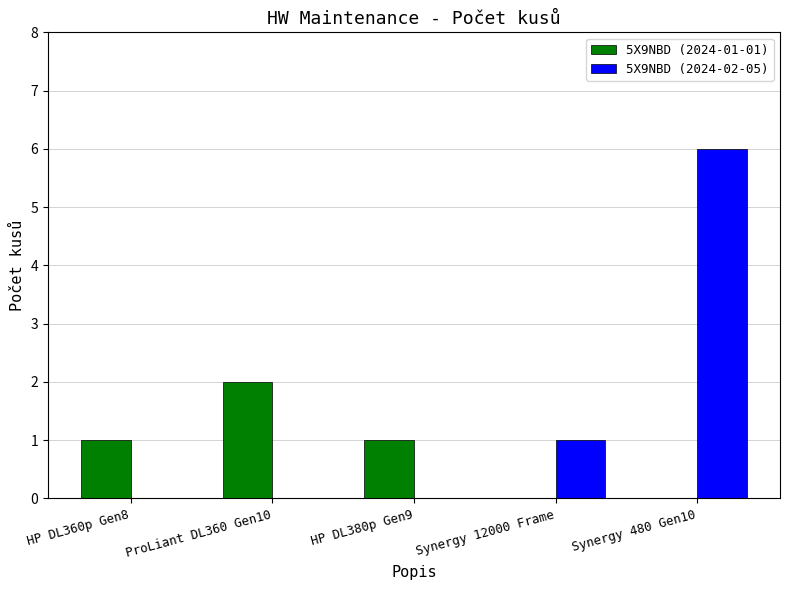

What is the difference between the 5X9NBD (2024-02-05) values at HP DL360p Gen8 and Synergy 480 Gen10?

6